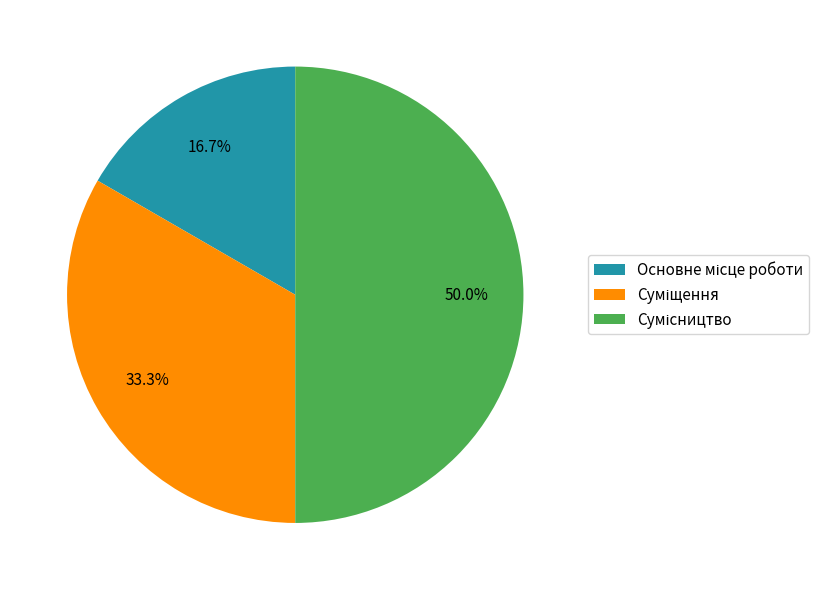

What is the change in value from Суміщення to Сумісництво?

+1